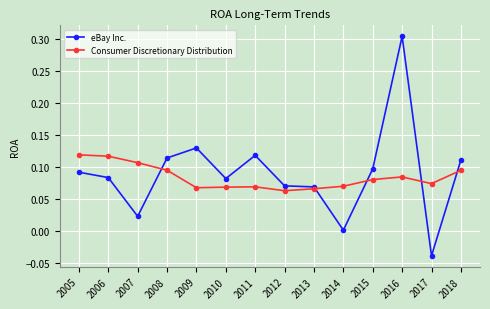

True or false: eBay Inc. has a value of 0.5 at 2016.

False